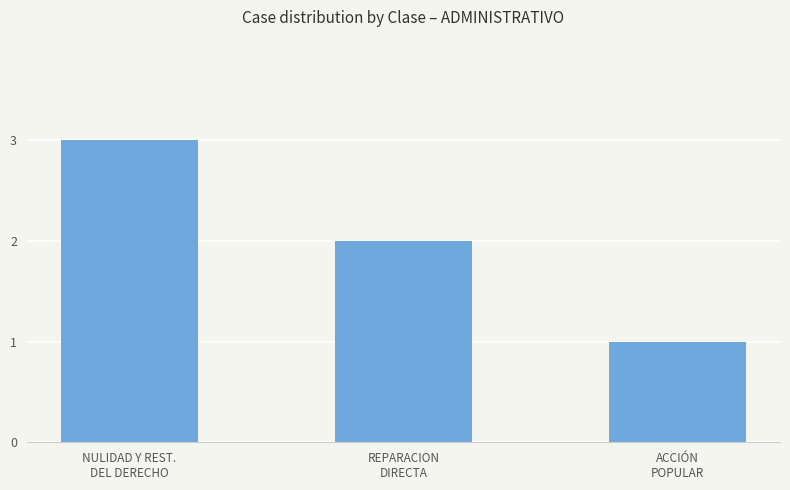

Reading left to right, list all the values displayed in this chart.

3	2	1